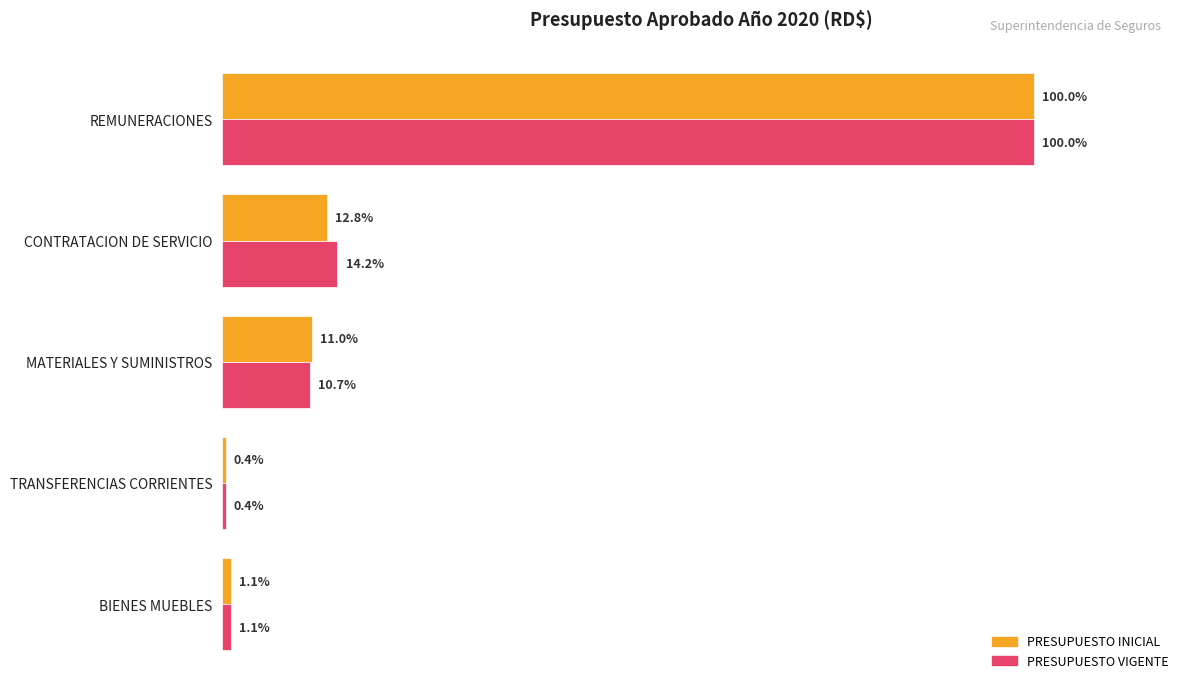

What are all the series names shown in the legend?

PRESUPUESTO INICIAL, PRESUPUESTO VIGENTE